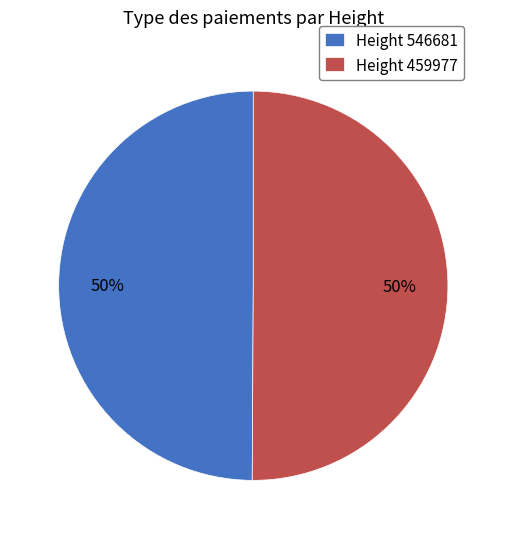

To the nearest percent, what is the average slice percentage?

50%